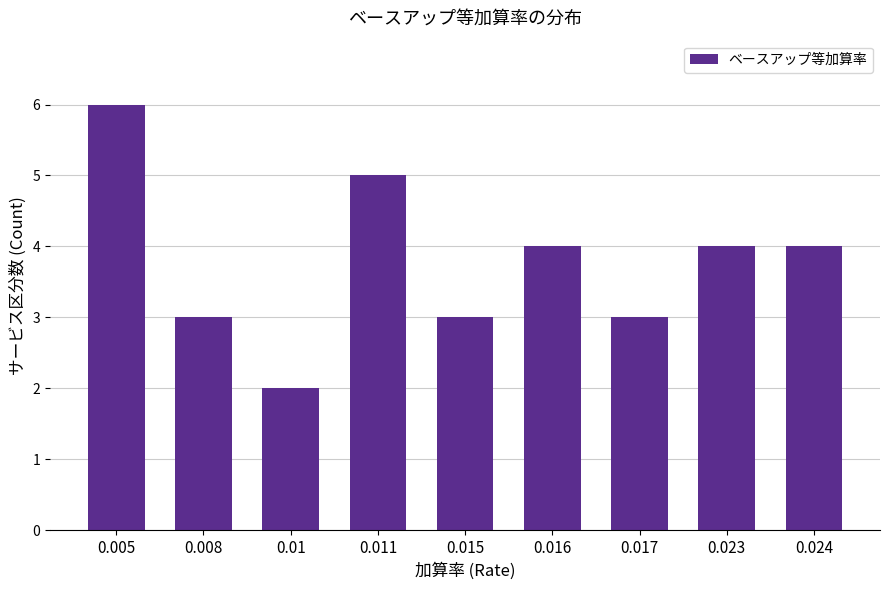

Reading right to left, list all the values displayed in this chart.

4	4	3	4	3	5	2	3	6